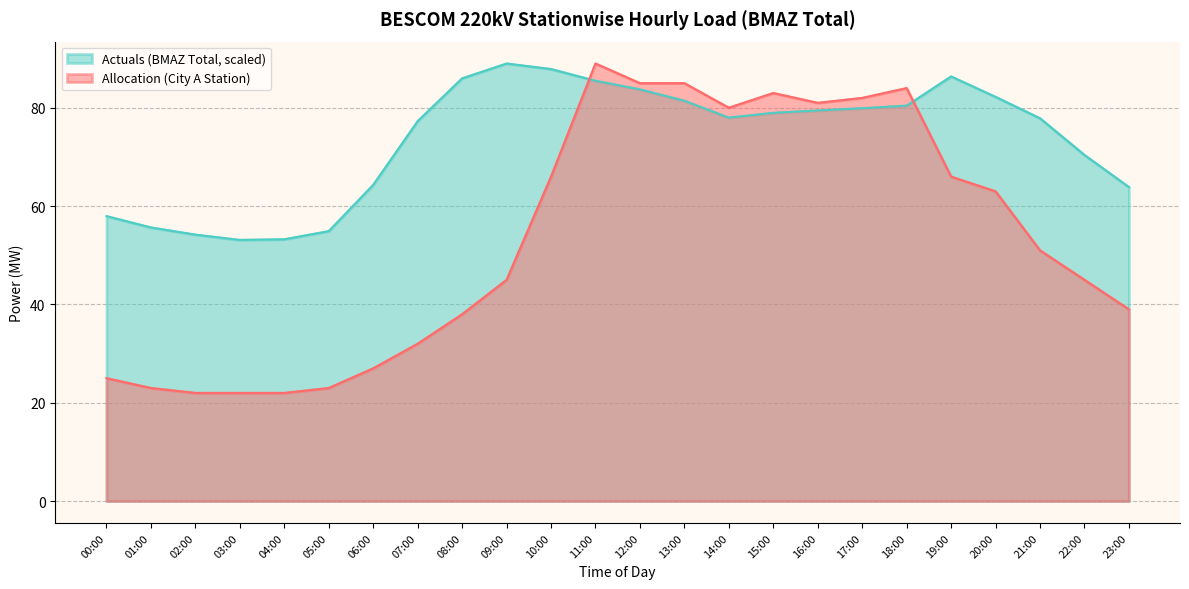

Where do Actuals and Allocation first cross each other?

10:00 and 11:00